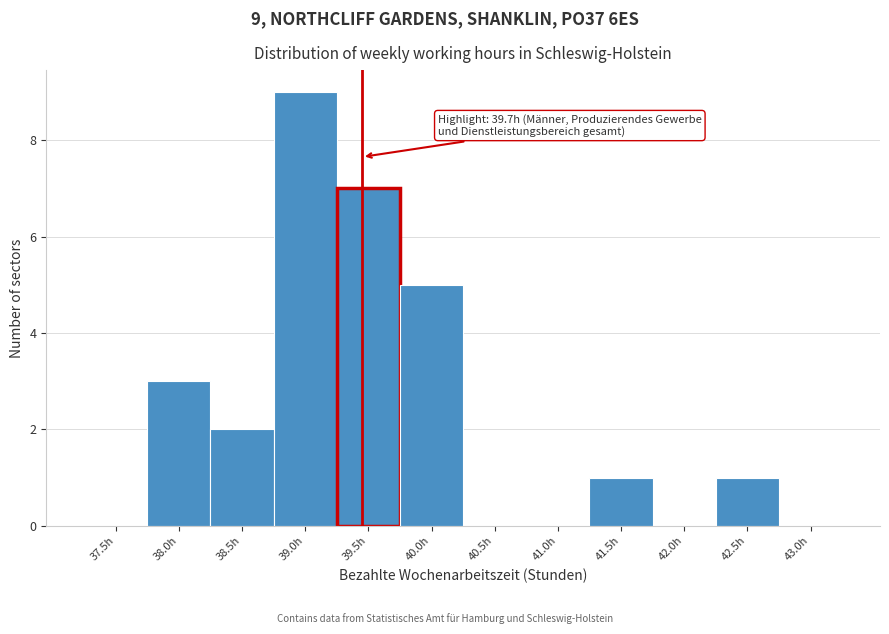

Reading right to left, what are all the values shown in this chart?

43.0h=0	42.5h=1	42.0h=0	41.5h=1	41.0h=0	40.5h=0	40.0h=5	39.5h=7	39.0h=9	38.5h=2	38.0h=3	37.5h=0